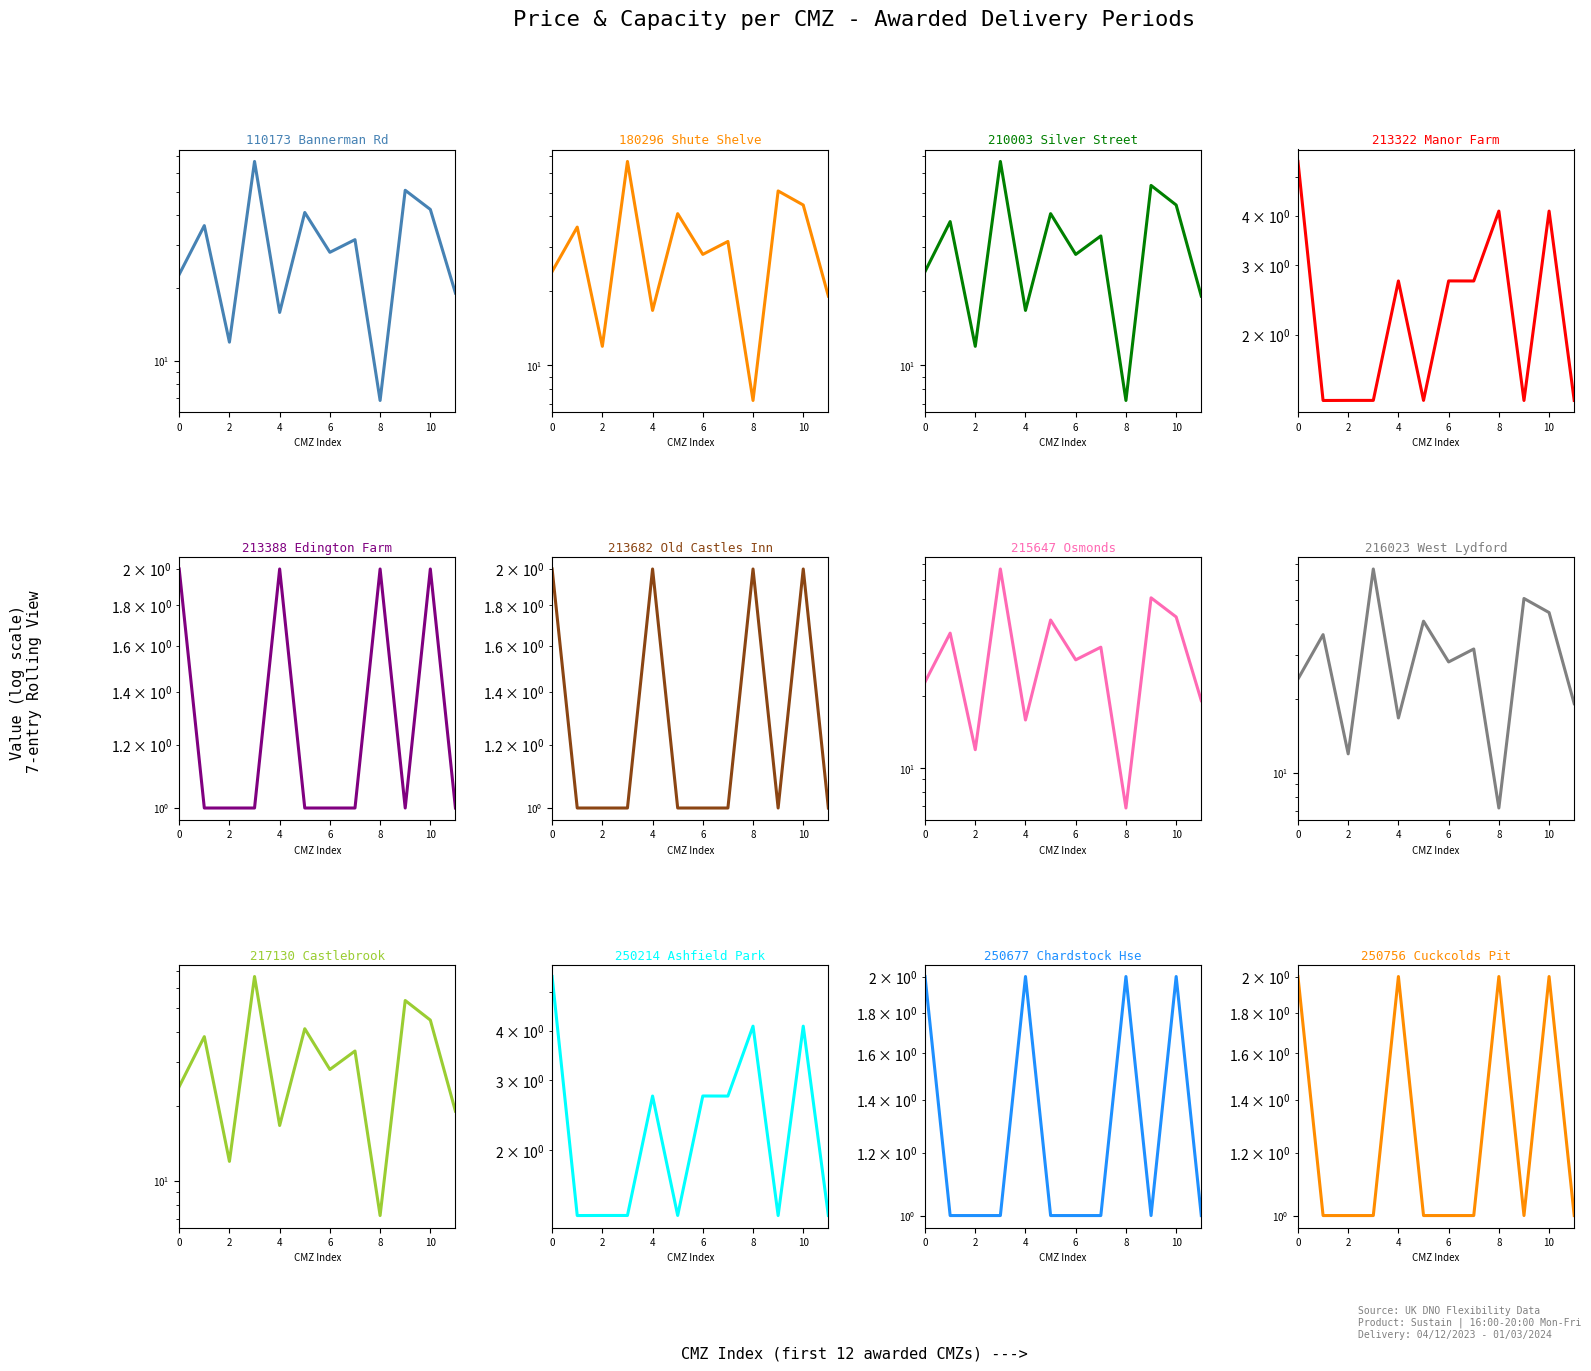

At which category does Bids Received reach its first local peak?

4